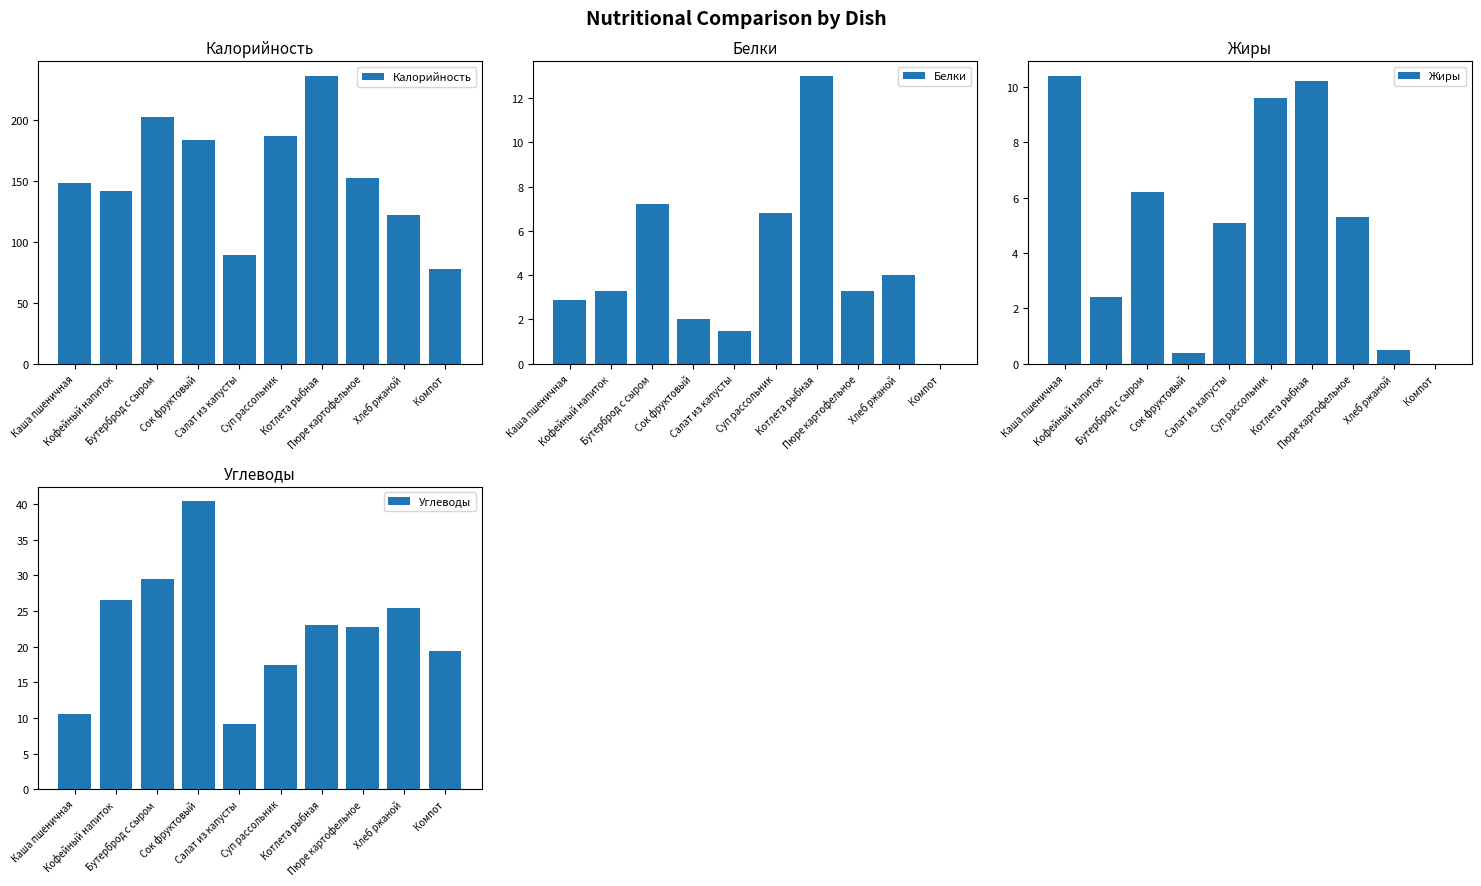

The Калорийность series shows 85.6 at Котлета рыбная. True or false?

False